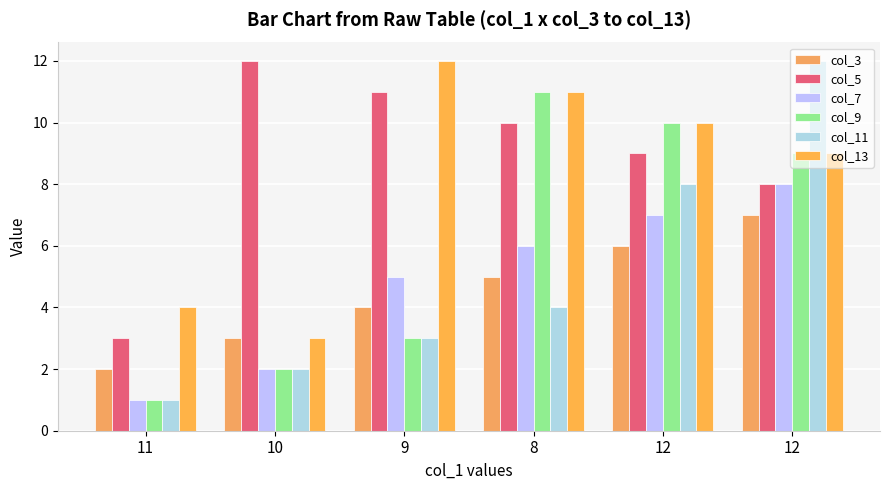

How many col_5 values are between 8 and 11?

4